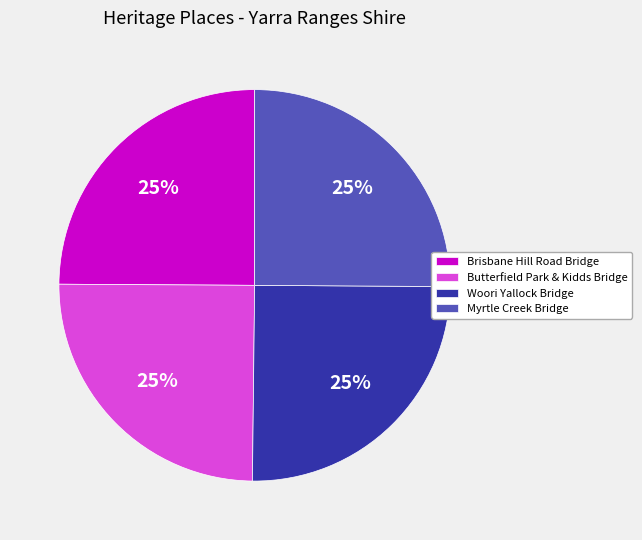

Is it true that Brisbane Hill Road Bridge is 25% of the pie?

True